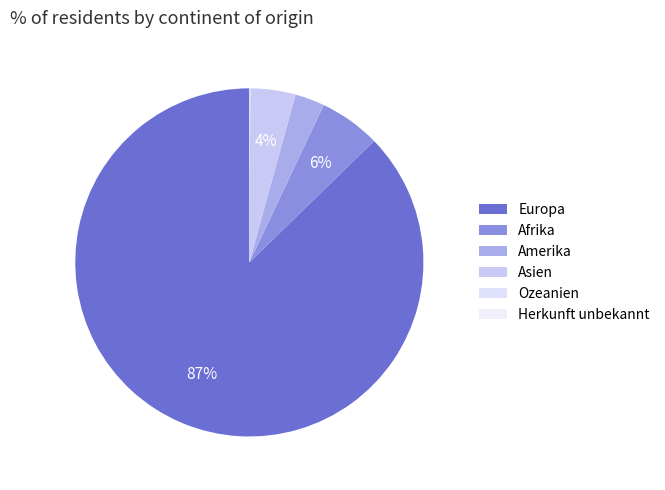

To the nearest percent, what is the difference between the largest and smallest slice percentages?

87%